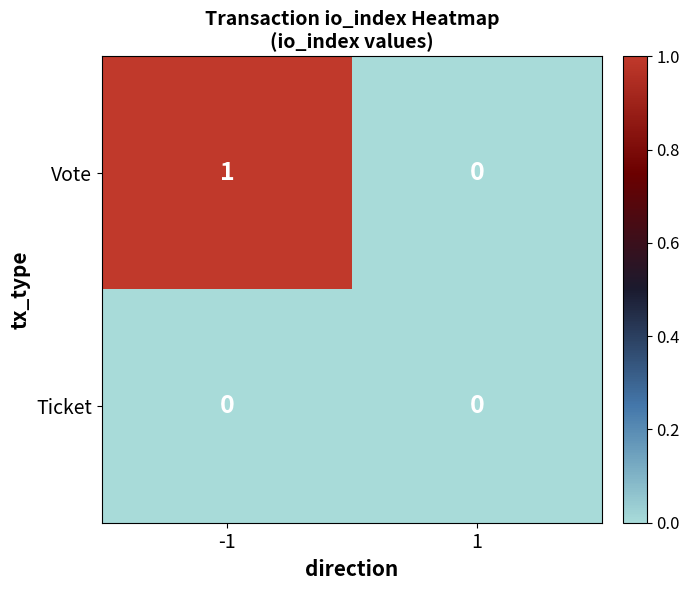

The Vote series shows -1 at 1. True or false?

False